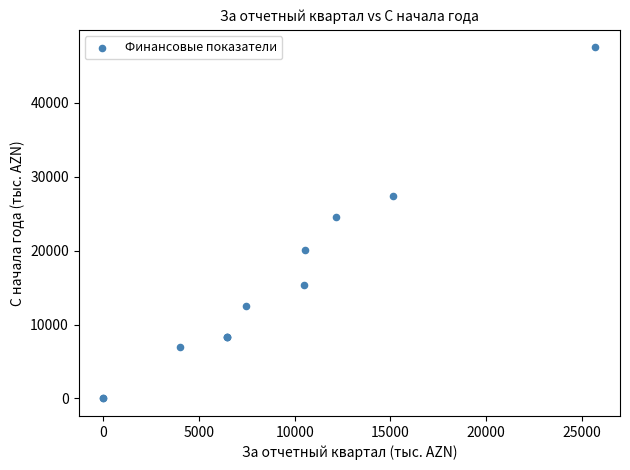

What Y value in the scatter plot is closest to 23750?

24514.1